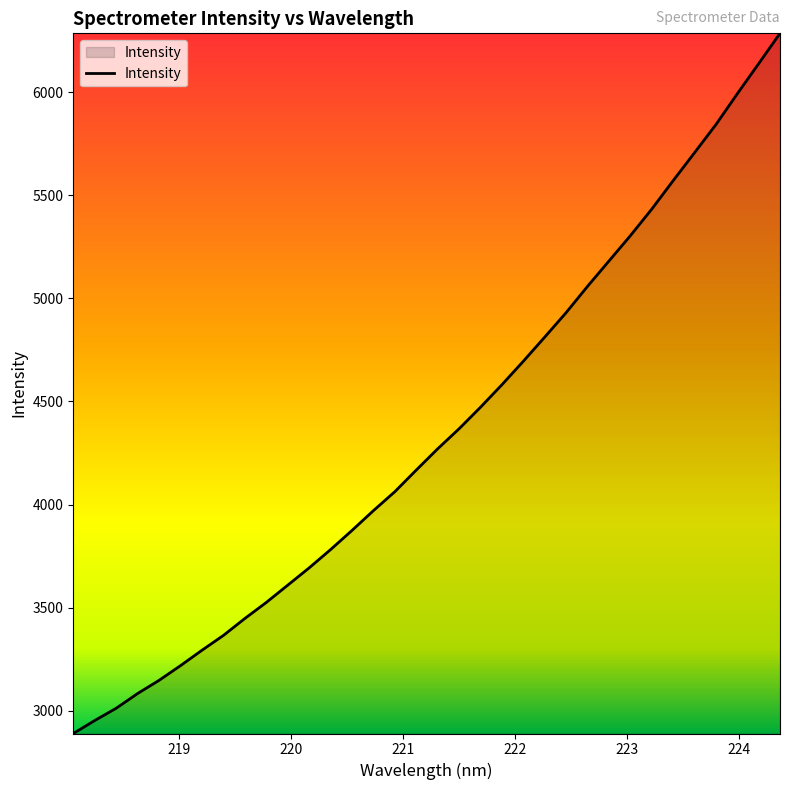

What is the smallest value displayed?

2890.6